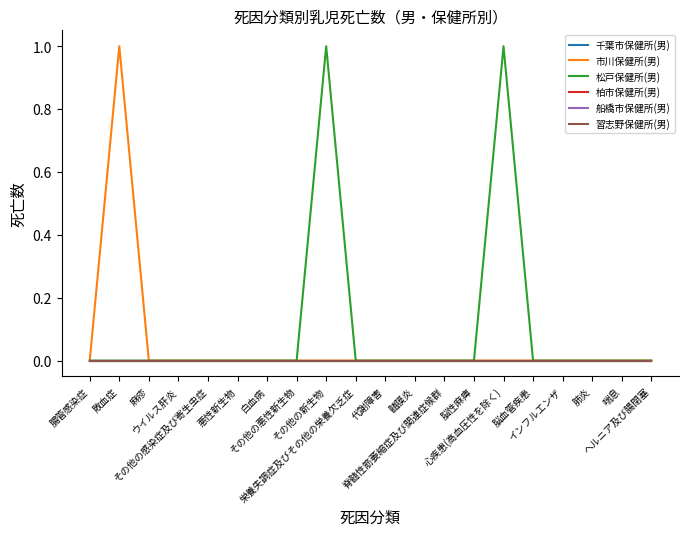

True or false: 柏市保健所(男) has a value of 0 at インフルエンザ.

True